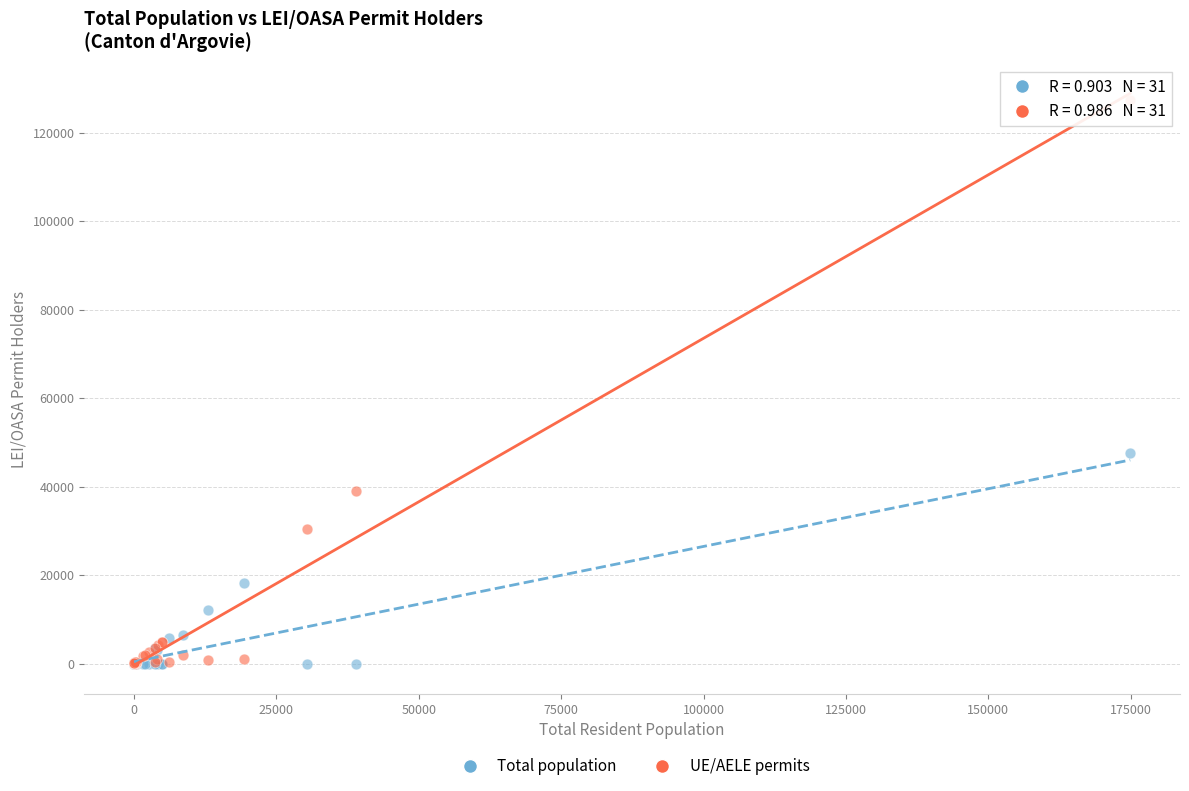

In the UE/AELE permits series, what Y value is closest to 63664?

39061